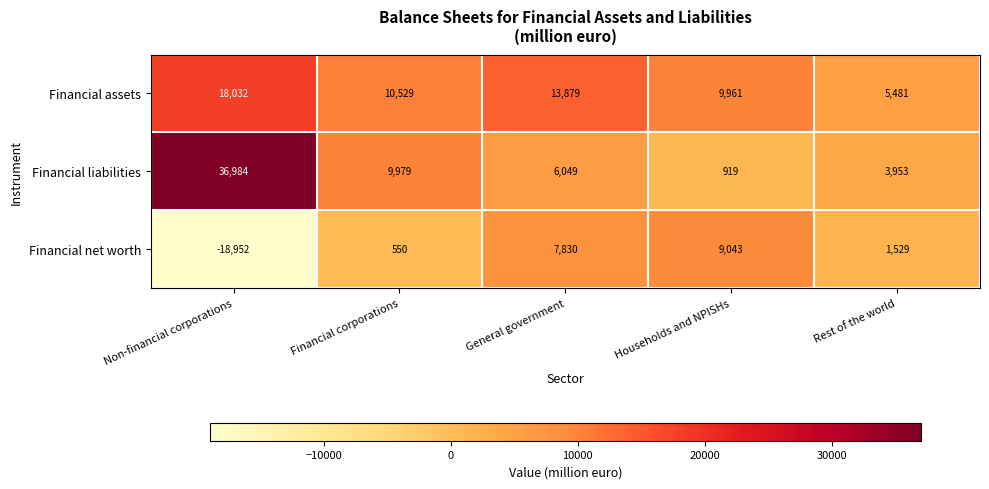

Which label corresponds to the largest value in the chart?

Non-financial corporations